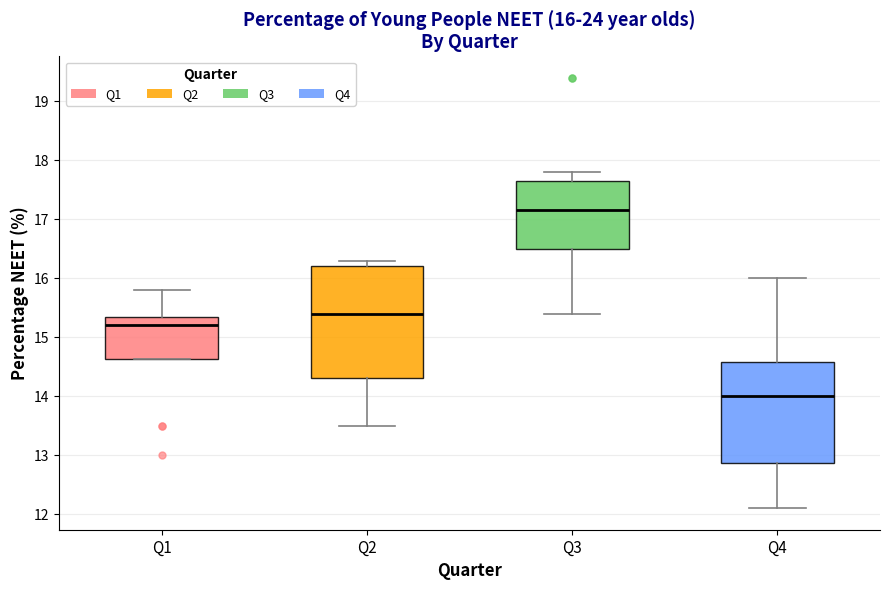

Which box's median line is the lowest?

Q4